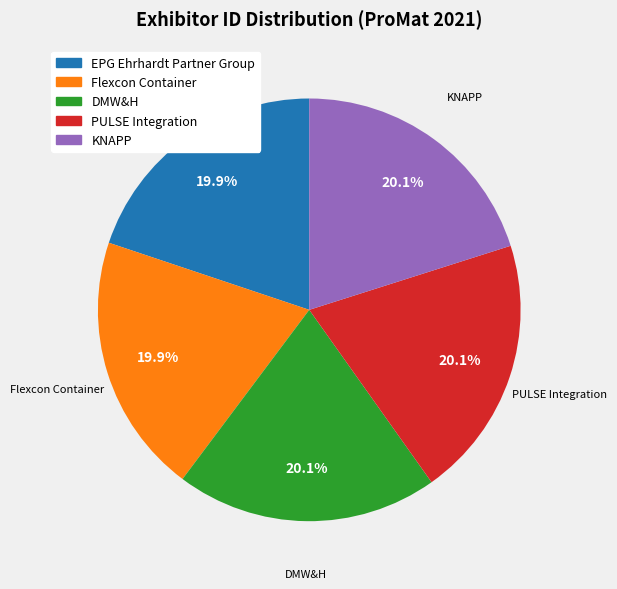

What is the ratio of the value at PULSE Integration to the value at EPG Ehrhardt Partner Group?

1.0